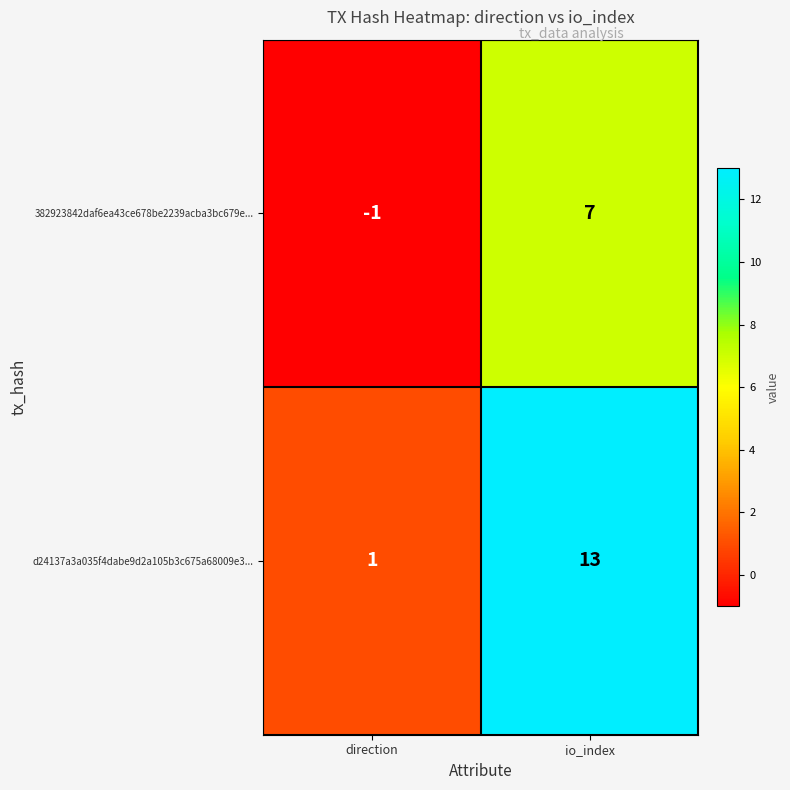

How many values in 382923842daf6ea43ce678be2239acba3bc679e... are below zero?

1